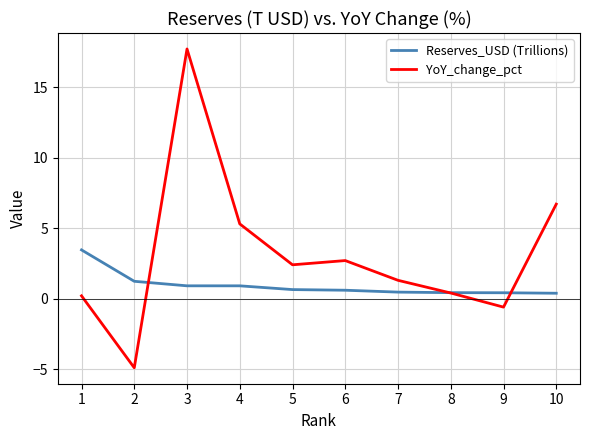

After their last crossing, which series has the higher values: YoY_change_pct or Reserves_USD (Trillions)?

YoY_change_pct